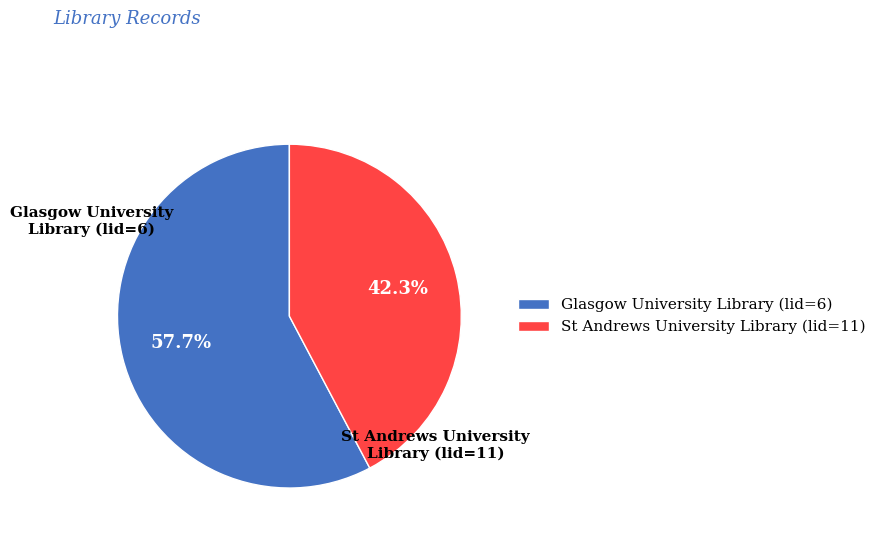

Which category has the smallest portion of the pie?

St Andrews University Library (lid=11)